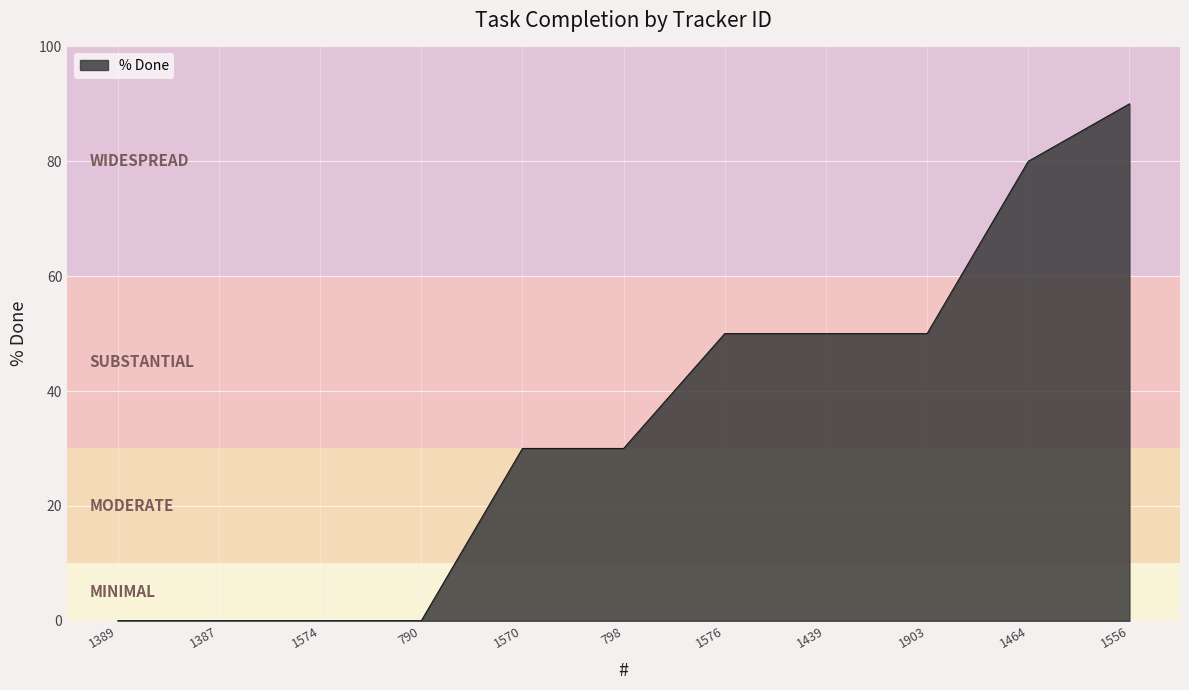

Which label corresponds to the largest value in the chart?

1556